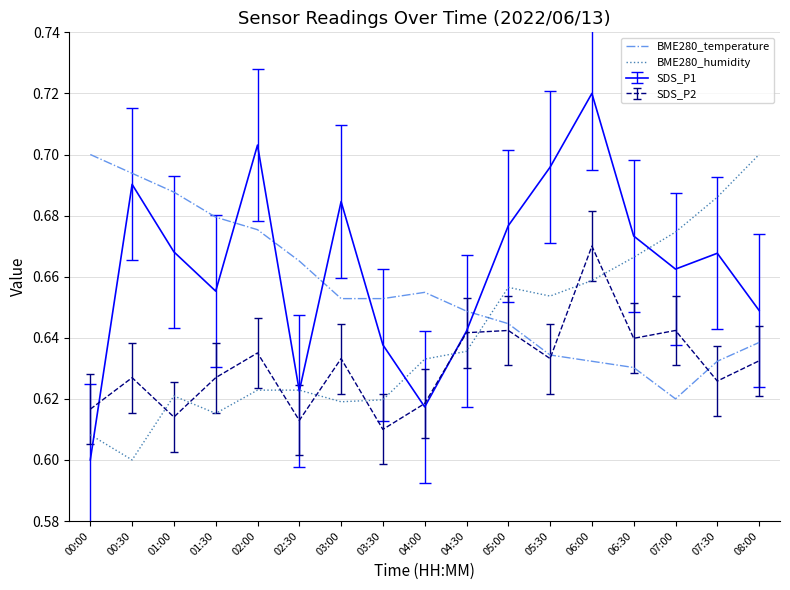

Where do BME280_humidity and BME280_temperature first cross each other?

04:30 and 05:00